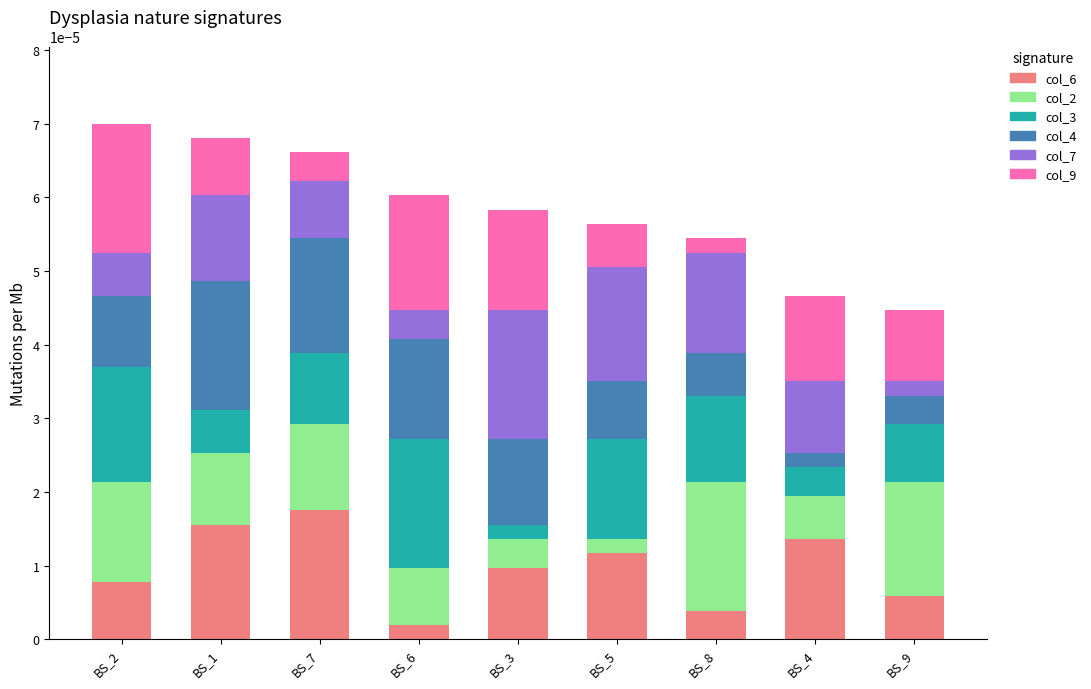

Rank the categories by col_6 value from lowest to highest.

BS_6, BS_8, BS_9, BS_2, BS_3, BS_5, BS_4, BS_1, BS_7